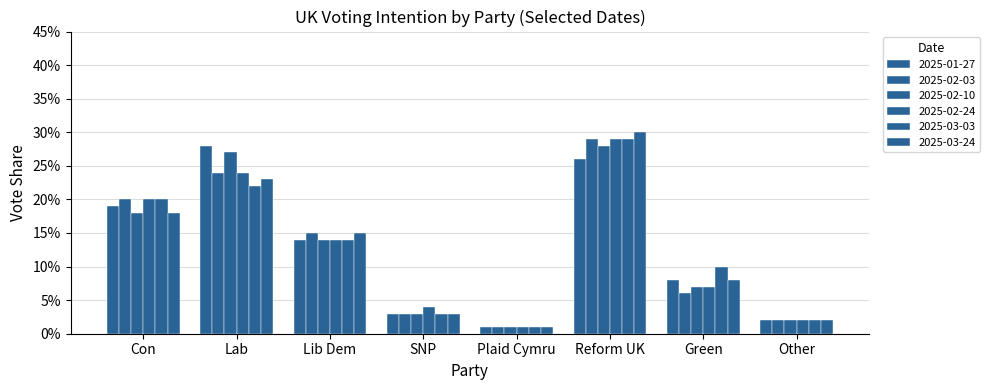

At which category is the sum across all series the highest?

Reform UK